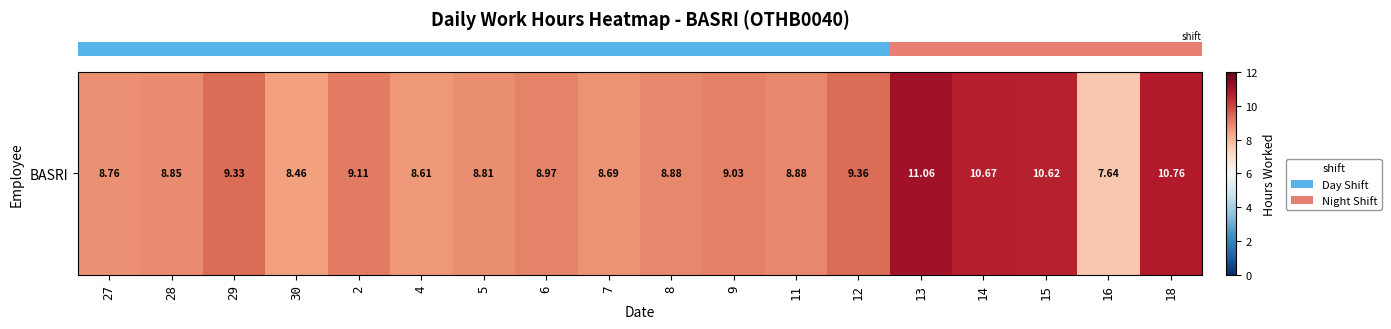

What is the difference between the values at 27 and 11?

0.1